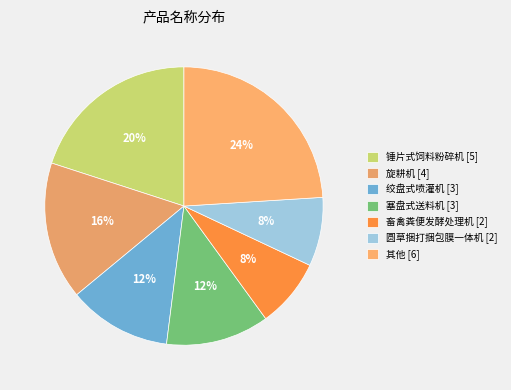

To the nearest percent, what is the difference between the largest and smallest slice percentages?

16%